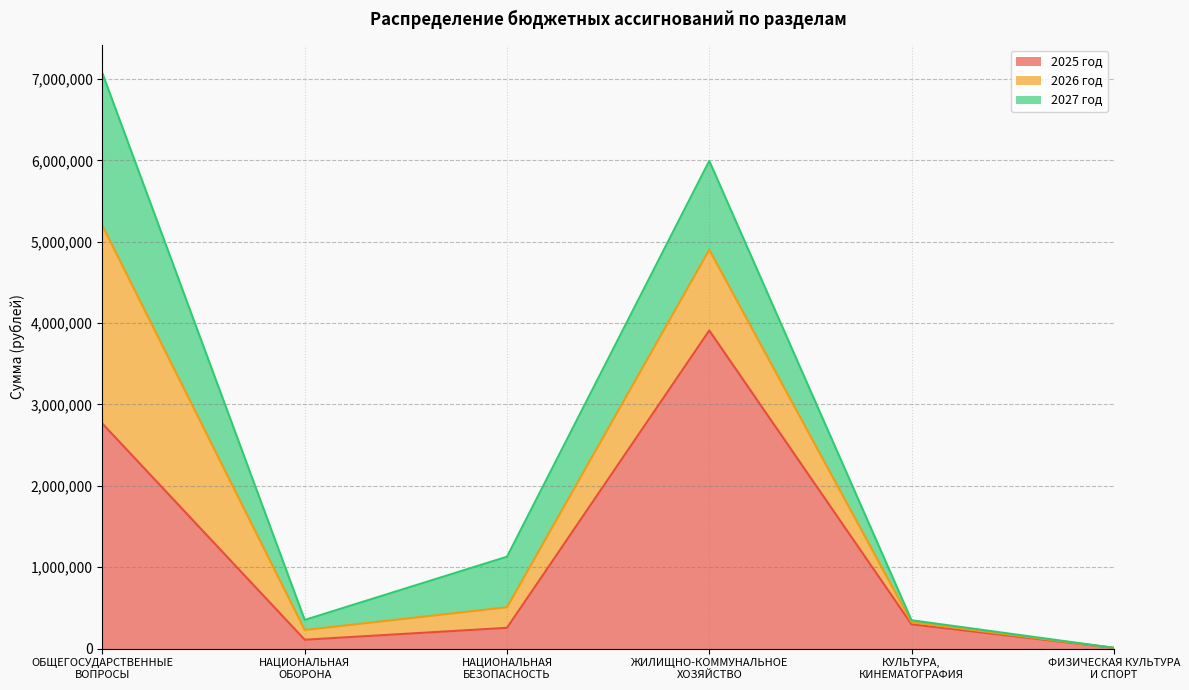

True or false: 2026 год and 2027 год intersect in this chart.

True